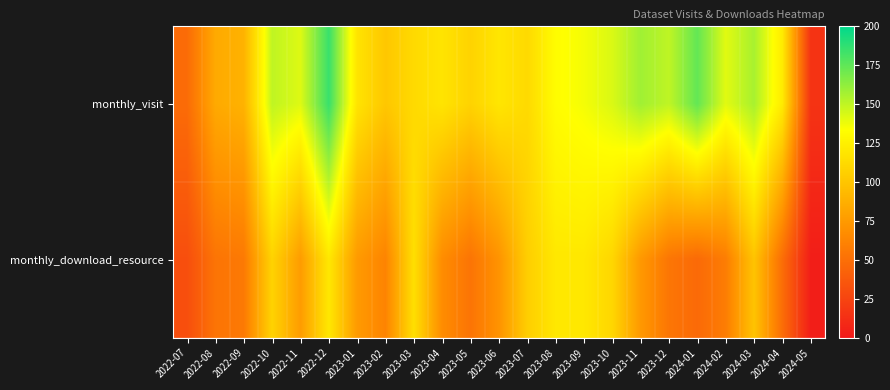

Reading left to right, list all the values displayed in this chart.

monthly_visit: 2022-07=48	2022-08=84	2022-09=89	2022-10=150	2022-11=142	2022-12=185	2023-01=118	2023-02=101	2023-03=112	2023-04=118	2023-05=108	2023-06=119	2023-07=112	2023-08=132	2023-09=136	2023-10=143	2023-11=158	2023-12=150	2024-01=174	2024-02=141	2024-03=156	2024-04=122	2024-05=15
monthly_download_resource: 2022-07=31	2022-08=53	2022-09=56	2022-10=108	2022-11=76	2022-12=120	2023-01=75	2023-02=62	2023-03=115	2023-04=67	2023-05=53	2023-06=71	2023-07=105	2023-08=120	2023-09=120	2023-10=110	2023-11=74	2023-12=54	2024-01=47	2024-02=58	2024-03=99	2024-04=49	2024-05=3